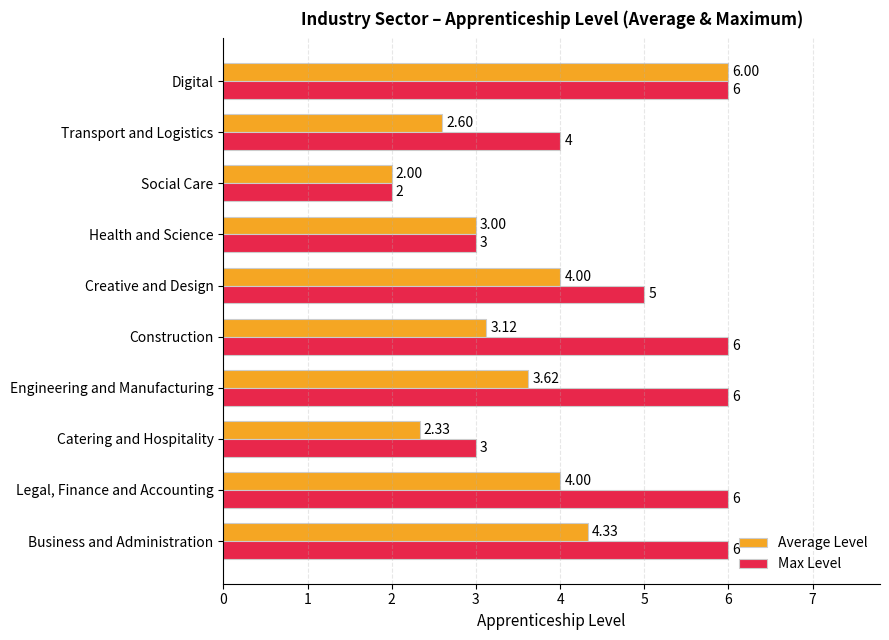

What is the sum of all Average Level values?

35.0